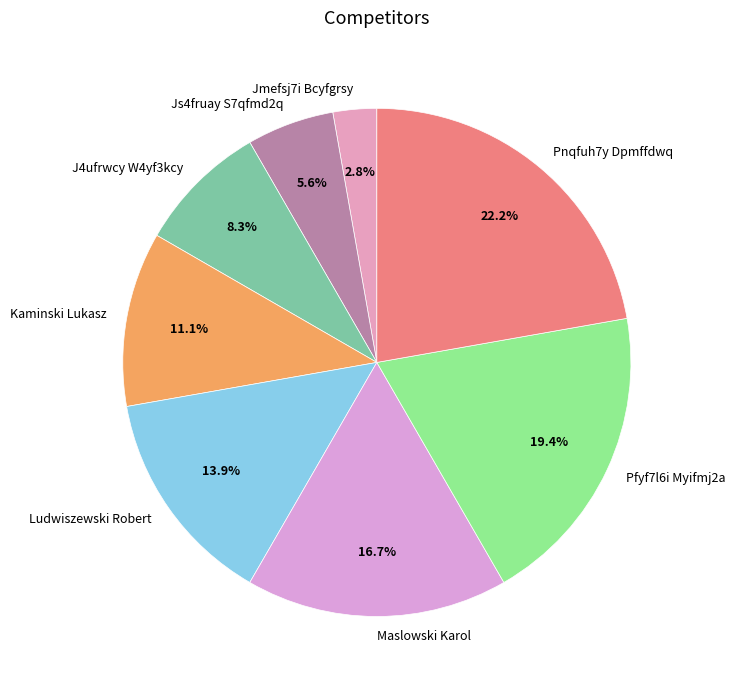

What percentage is the Maslowski Karol slice, to the nearest percent?

17%